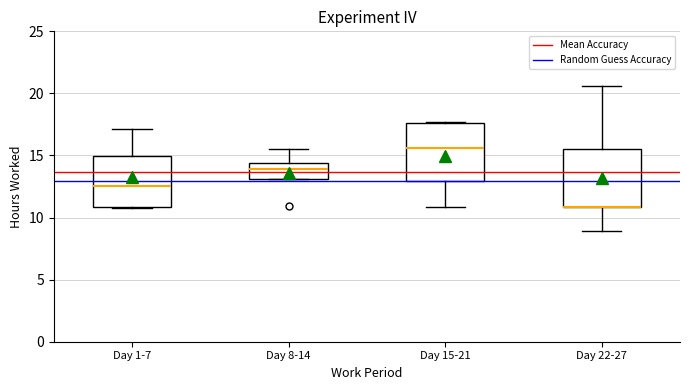

Reading left to right, read every box against the y-axis: the position of its median line, the range the box covers, and the ends of its whiskers. The values are not printed on the chart, so give them approximately, as read against the axis.

Day 1-7: median 12.5, box 11.0 to 15.0, whiskers 11.0 to 17.0
Day 8-14: median 14.0, box 13.0 to 14.5, whiskers 13.0 to 15.5
Day 15-21: median 15.5, box 13.0 to 17.5, whiskers 11.0 to 17.5
Day 22-27: median 11.0 (drawn on the box's lower edge), box 11.0 to 15.5, whiskers 9.0 to 20.5